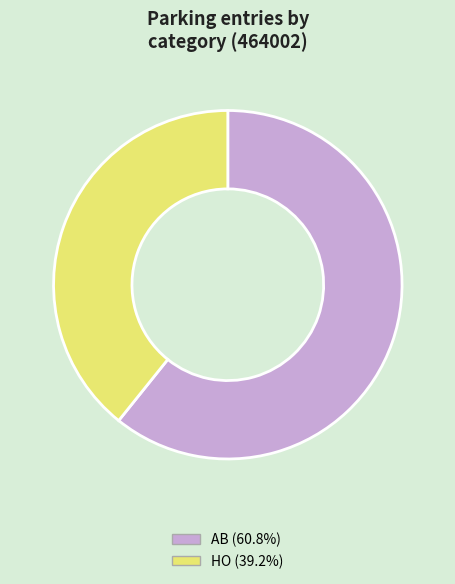

Count the number of slices in the pie.

2